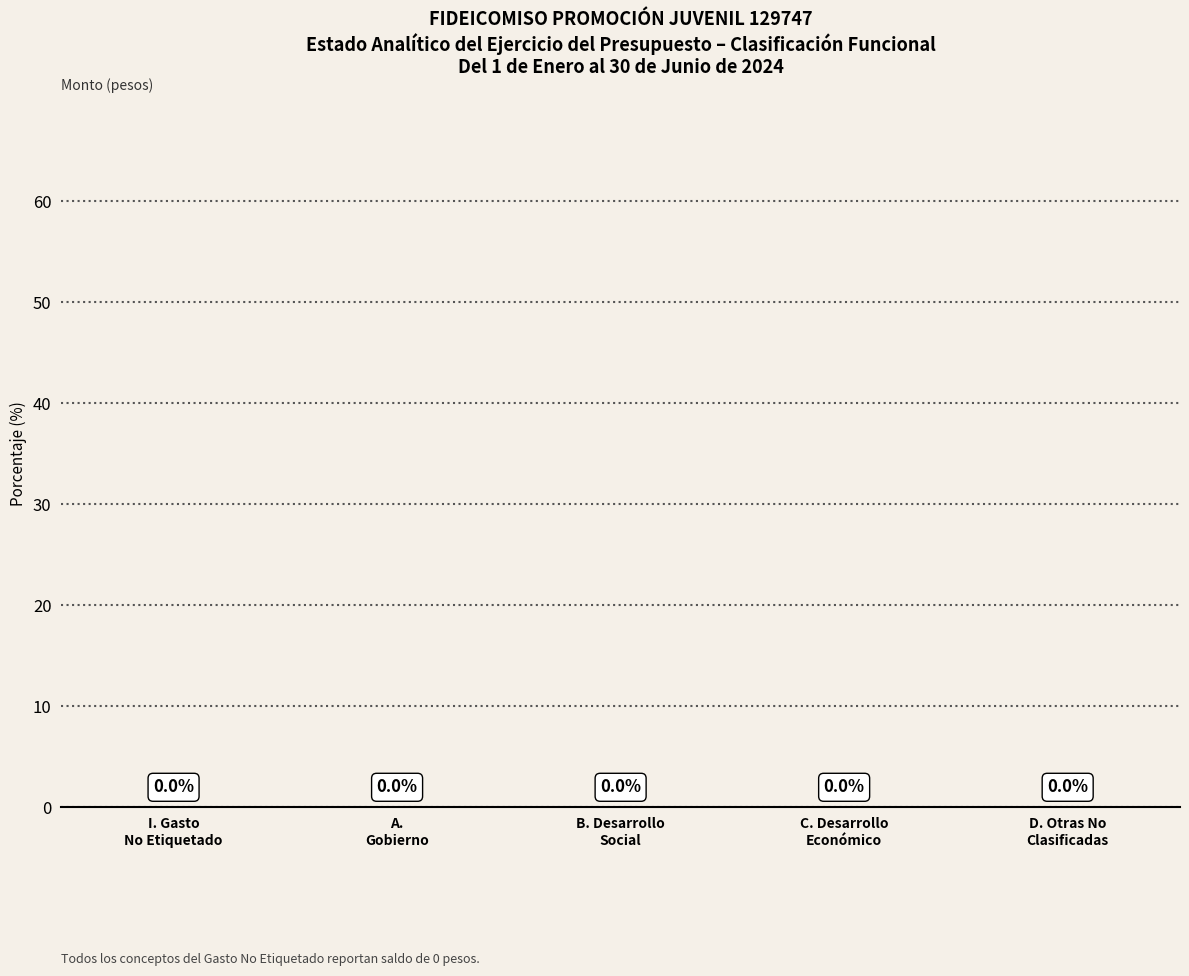

Is it true that Subejercicio equals 0 at C. Desarrollo
Económico?

True